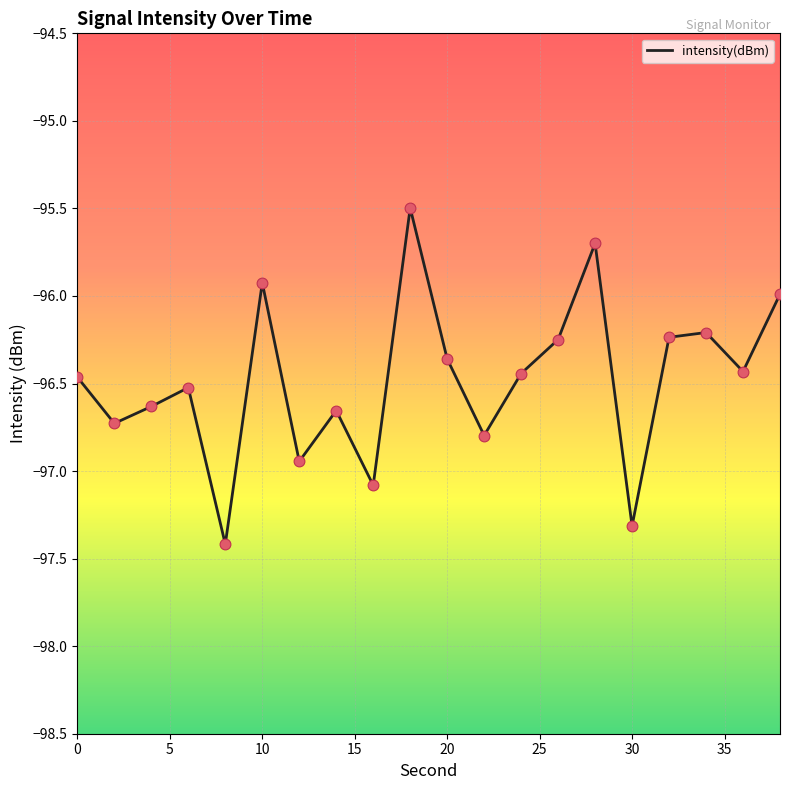

What is the greatest value displayed?

-95.5